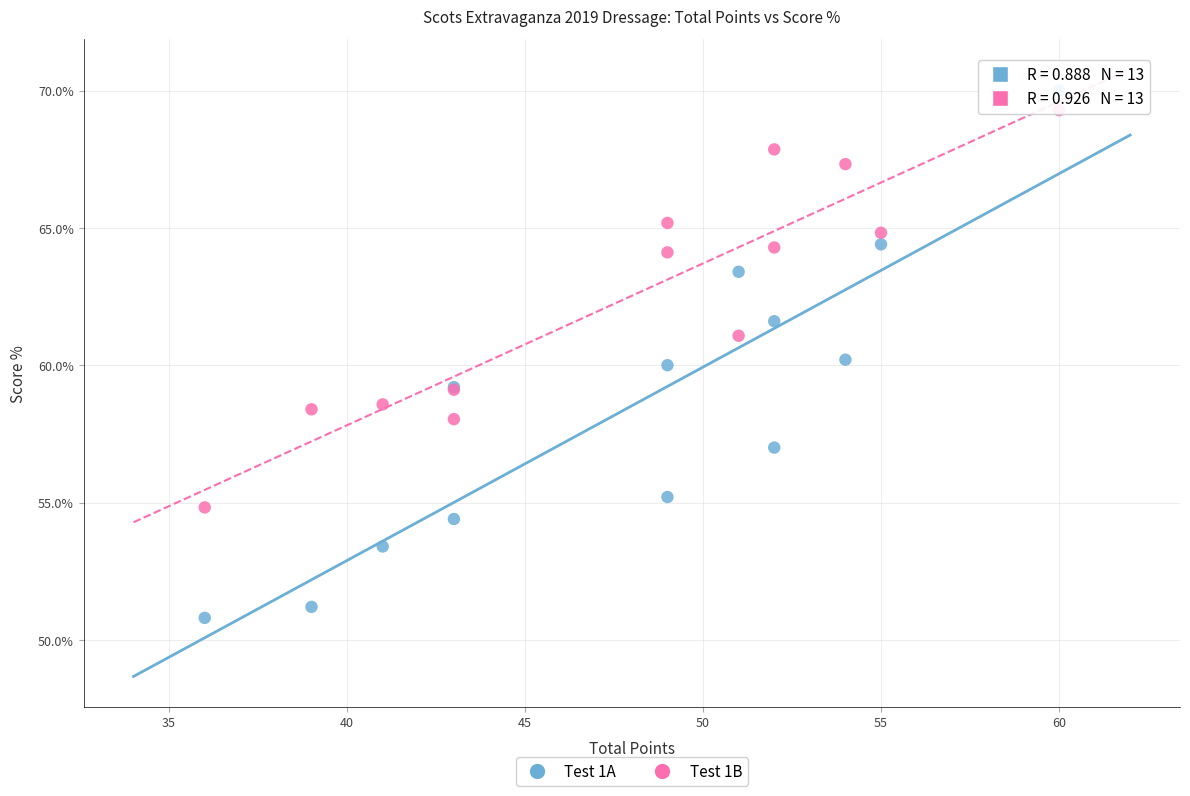

What are all the series names shown in the legend?

Test 1A, Test 1B